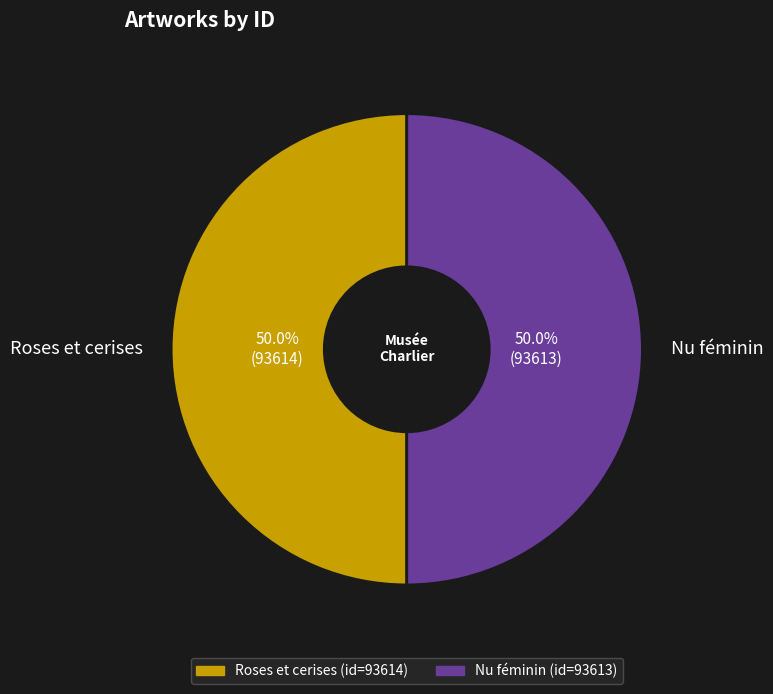

Do Roses et cerises and Nu féminin together represent more than half of the pie?

Yes